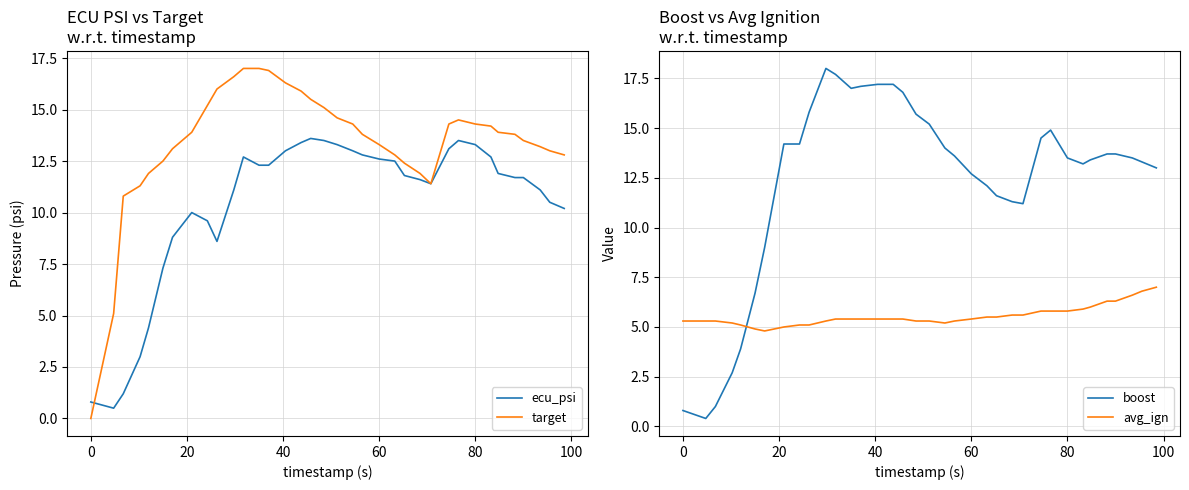

True or false: boost has a value of 3.0 at 80.

False